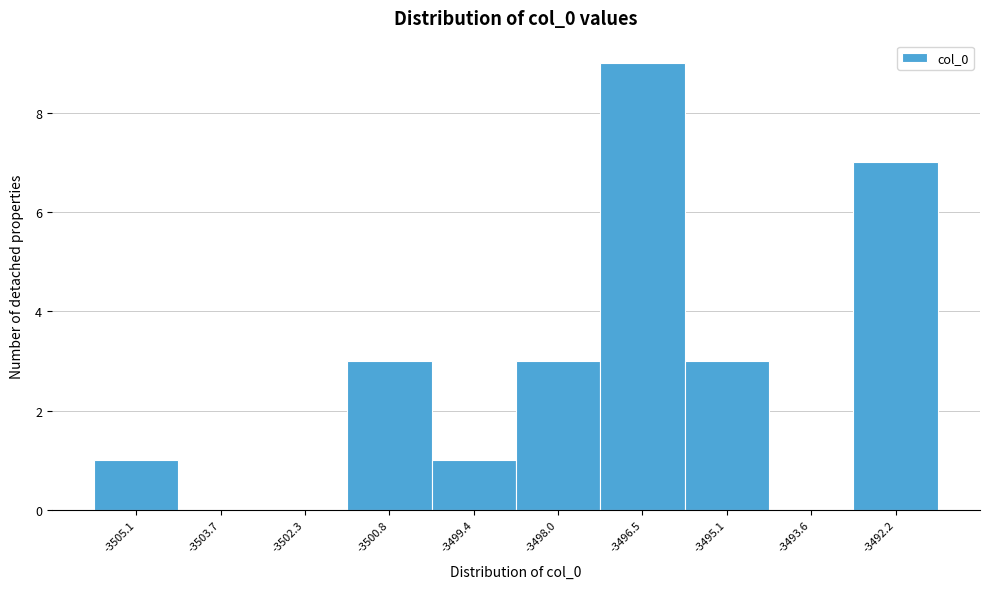

Reading left to right, transcribe this chart: for each bar, give the range it covers on the x-axis and its height. Neither the bar edges nor the heights are printed on the chart, so give them approximately, as read against the axes.

-3505.8 to -3504.4: 1
-3504.4 to -3503.0: 0
-3503.0 to -3501.6: 0
-3501.6 to -3500.2: 3
-3500.2 to -3498.6: 1
-3498.6 to -3497.2: 3
-3497.2 to -3495.8: 9
-3495.8 to -3494.4: 3
-3494.4 to -3493.0: 0
-3493.0 to -3491.4: 7